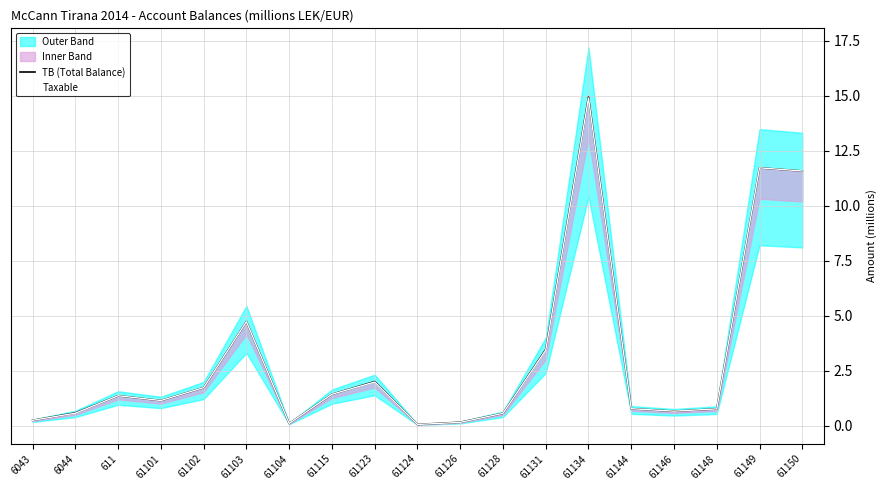

Rank the categories by Taxable value from highest to lowest.

61134, 61149, 61150, 61103, 61131, 61123, 61102, 61115, 611, 61101, 61144, 61148, 61146, 6044, 61128, 6043, 61126, 61104, 61124